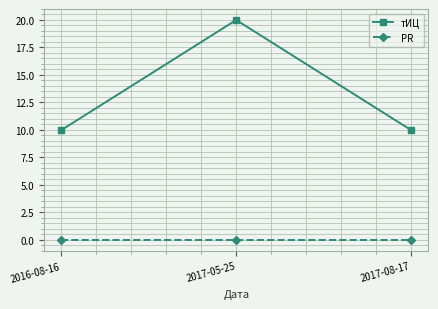

Which category has the highest value in the тИЦ series?

2017-05-25